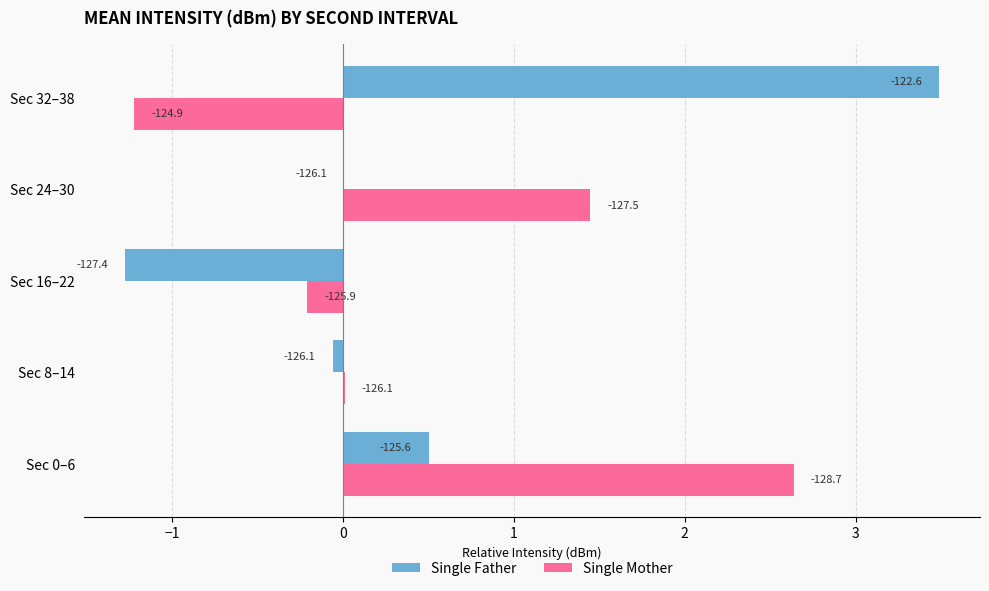

Which series has the largest total across all categories?

Single Mother